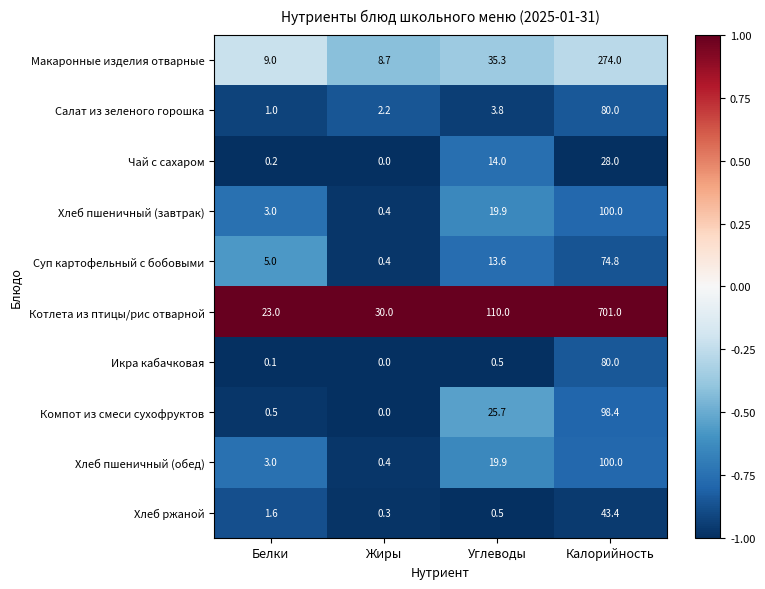

True or false: Суп картофельный с бобовыми has a value of 74.8 at Калорийность.

True